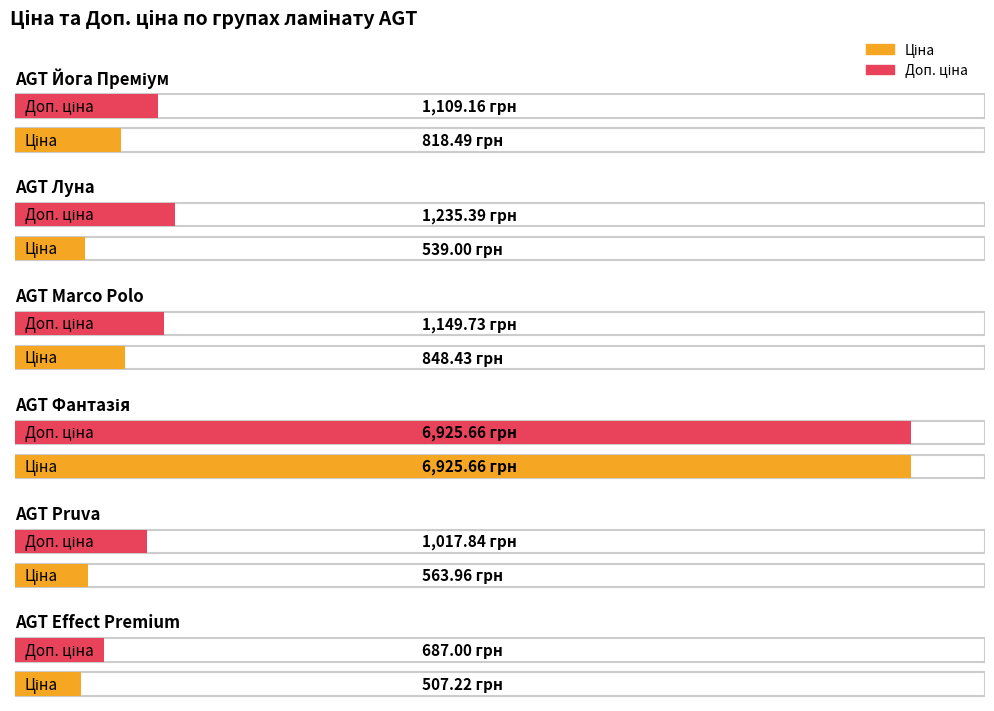

Is the value of Ціна at AGT Pruva greater than the value of Доп. ціна at AGT Effect Premium?

No